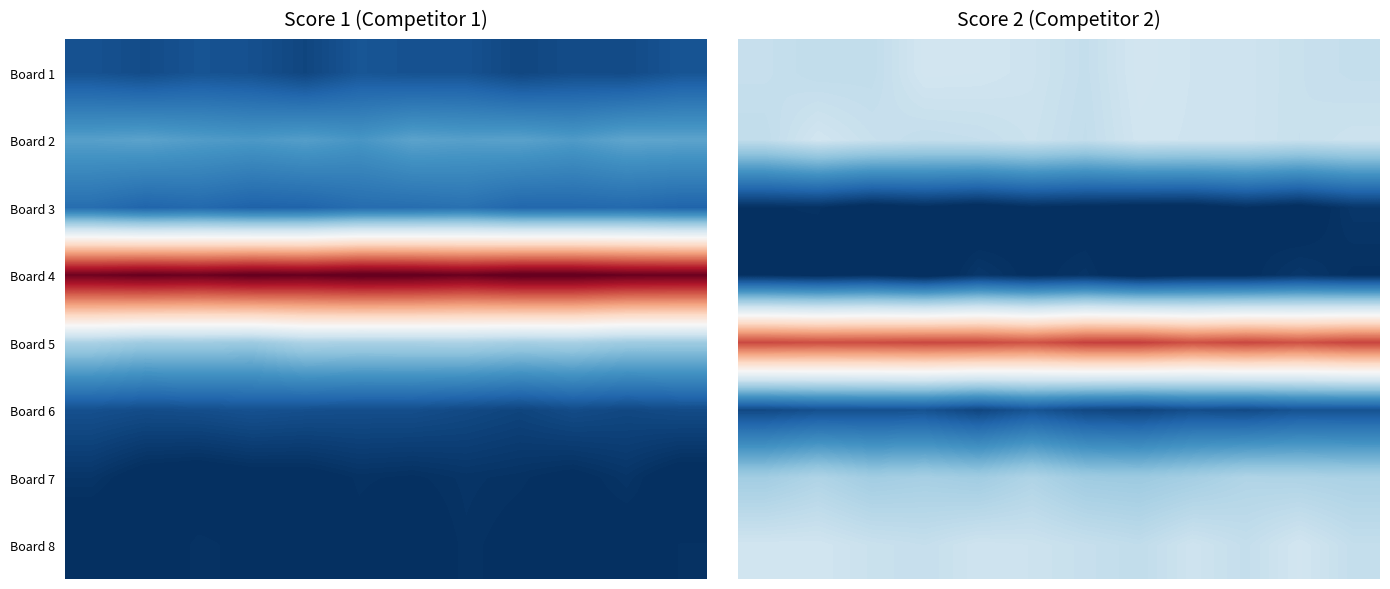

What is the total value across all series at 10?

43.5